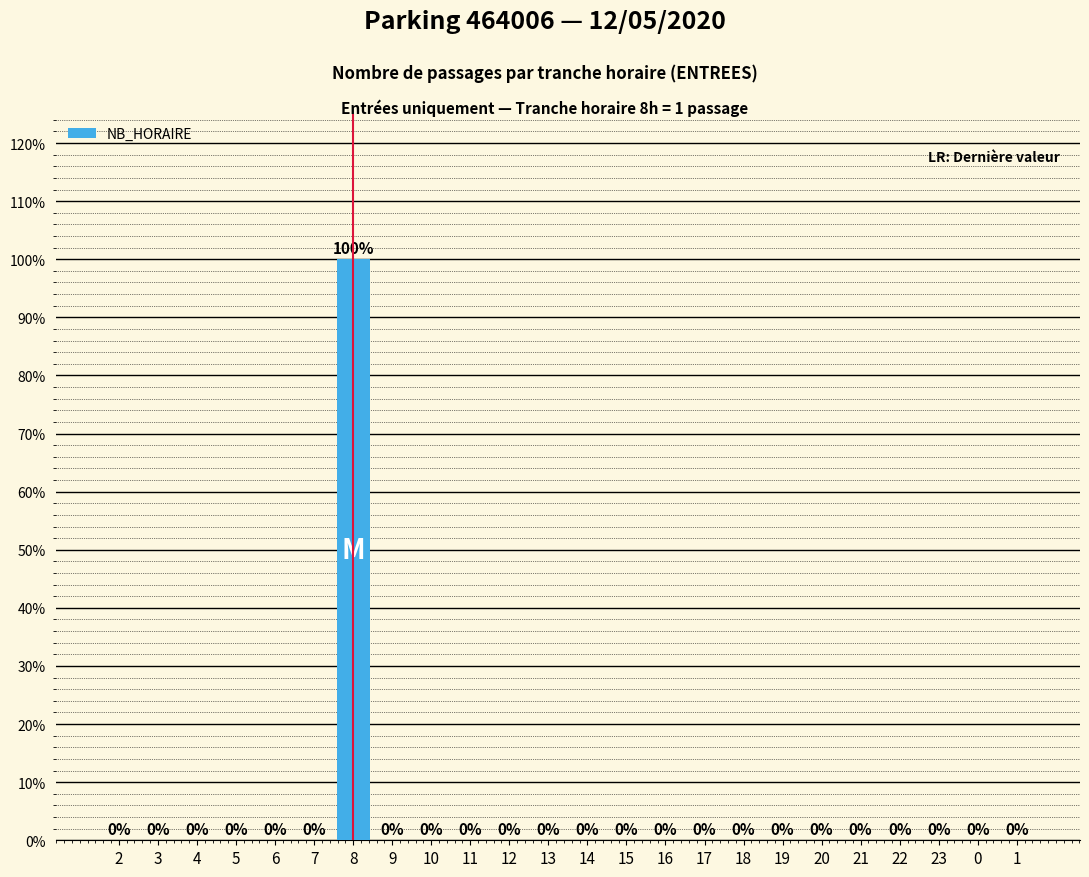

Reading left to right, what are all the values shown in this chart?

0	0	0	0	0	0	1	0	0	0	0	0	0	0	0	0	0	0	0	0	0	0	0	0